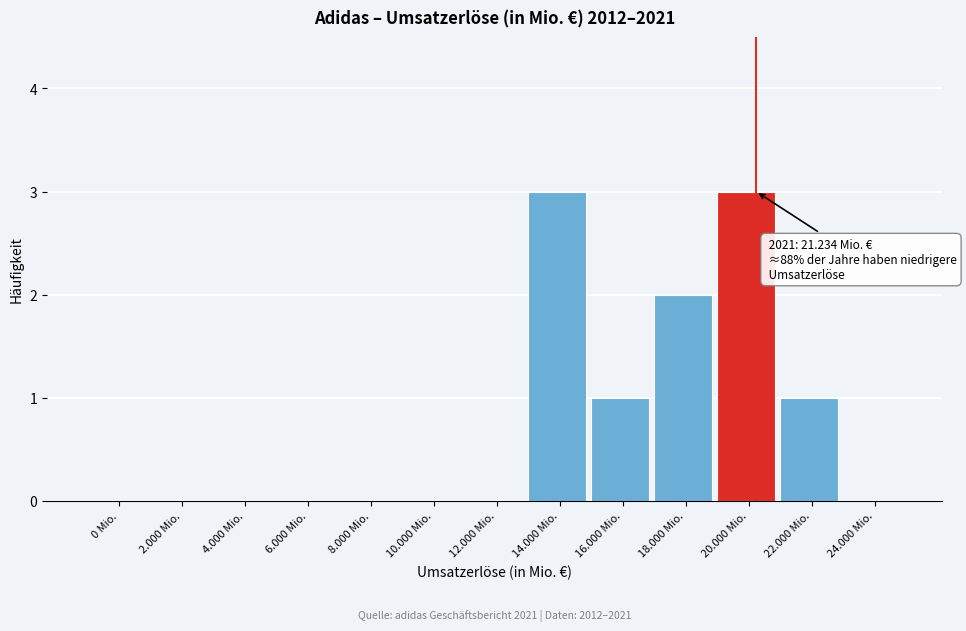

Reading left to right, extract all data points from this chart.

0 Mio.=0	2.000 Mio.=0	4.000 Mio.=0	6.000 Mio.=0	8.000 Mio.=0	10.000 Mio.=0	12.000 Mio.=0	14.000 Mio.=3	16.000 Mio.=1	18.000 Mio.=2	20.000 Mio.=3	22.000 Mio.=1	24.000 Mio.=0